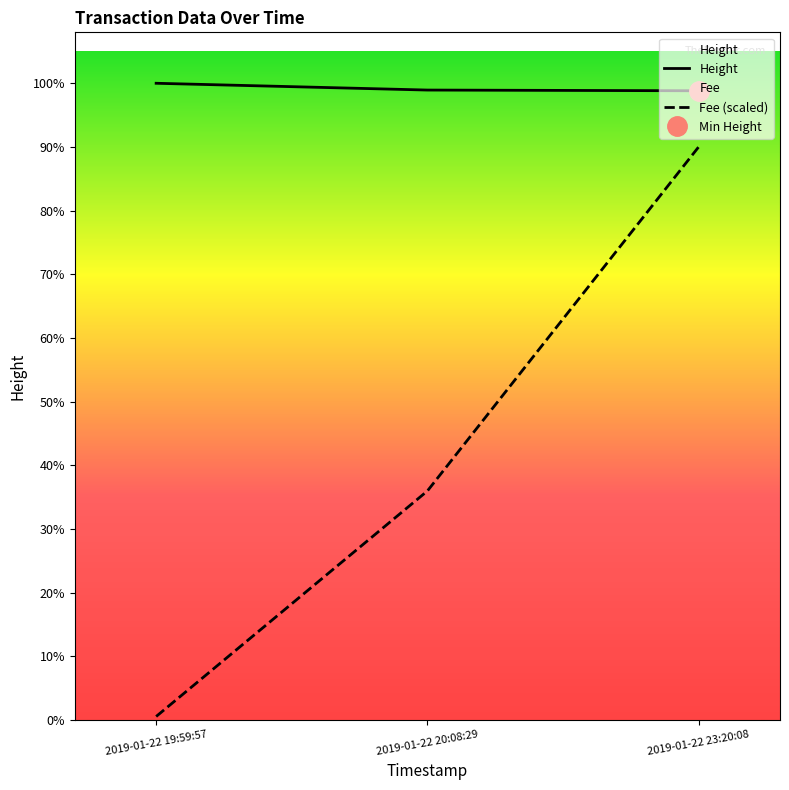

Rank the series at 2019-01-22 19:59:57 from lowest to highest value.

Fee (scaled), Height